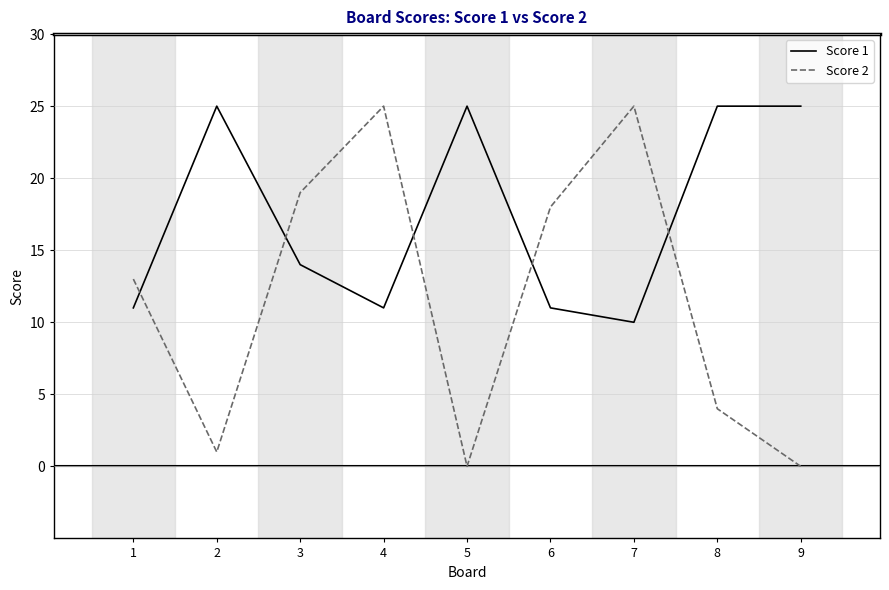

What is the sum of the Score 1 values at 7 and 9?

35